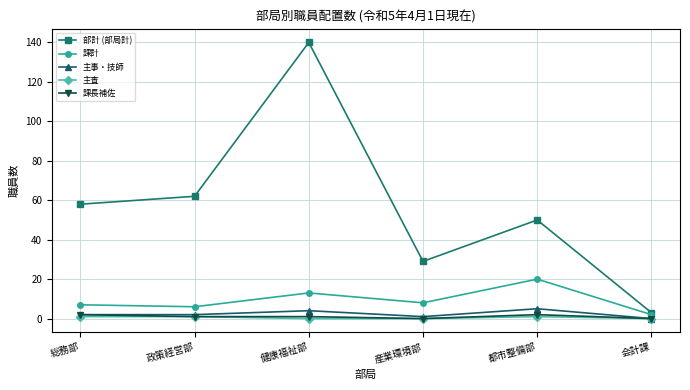

At how many categories does at least one series exceed 44?

4